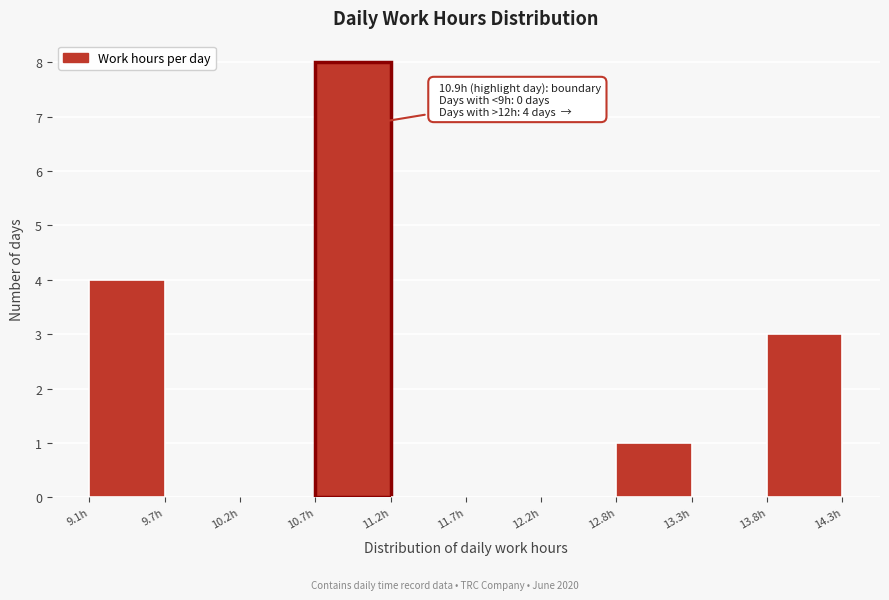

Which range on the x-axis has the tallest bar?

10.7 to 11.2